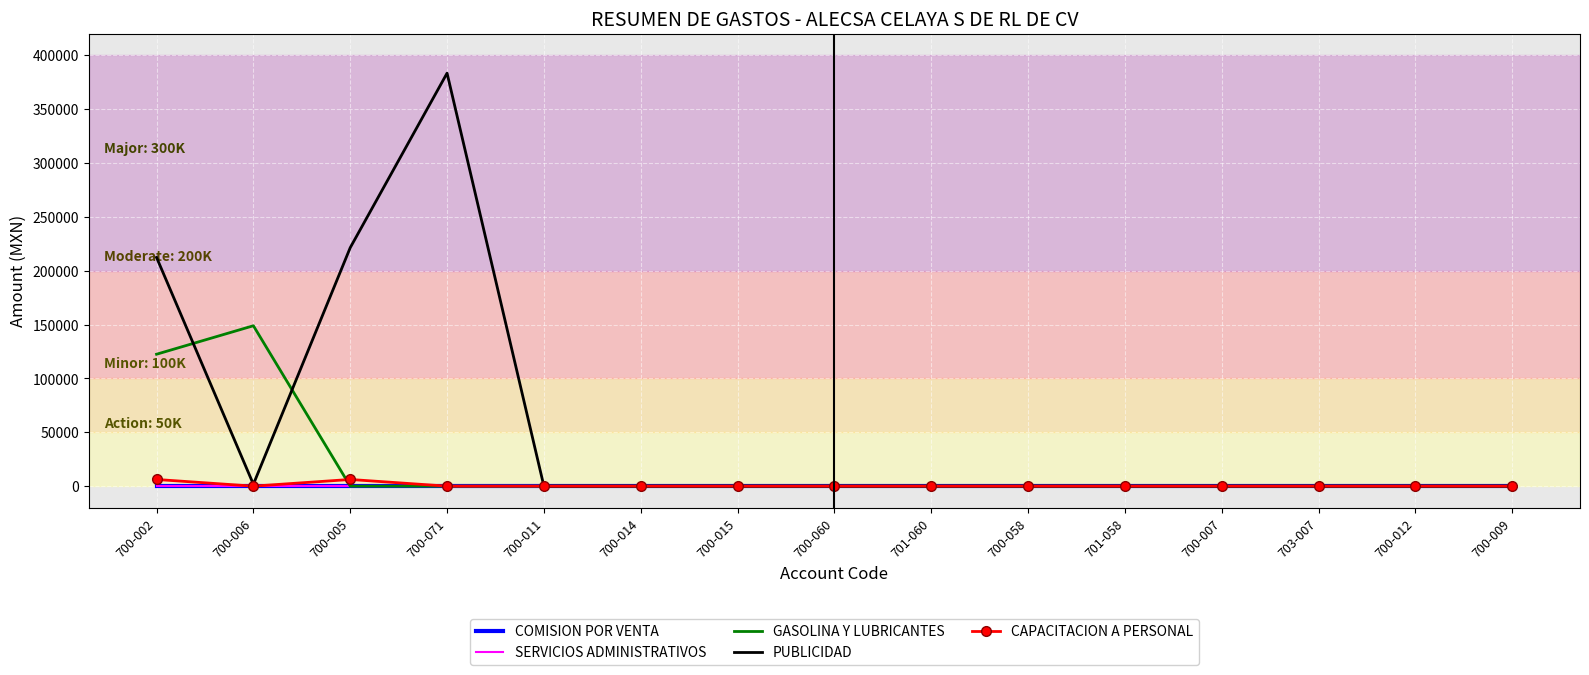

Reading left to right, transcribe all the data shown in this chart.

COMISION POR VENTA: 700-002=0.0	700-006=0.0	700-005=0.0	700-071=0.0	700-011=0.0	700-014=0.0	700-015=0.0	700-060=0.0	701-060=0.0	700-058=0.0	701-058=0.0	700-007=0.0	703-007=0.0	700-012=0.0	700-009=0.0
SERVICIOS ADMINISTRATIVOS: 700-002=0.0	700-006=0.0	700-005=0.0	700-071=0.0	700-011=0.0	700-014=0.0	700-015=0.0	700-060=0.0	701-060=0.0	700-058=0.0	701-058=0.0	700-007=0.0	703-007=0.0	700-012=0.0	700-009=0.0
GASOLINA Y LUBRICANTES: 700-002=122441.3	700-006=148871.0	700-005=0.0	700-071=0.0	700-011=0.0	700-014=0.0	700-015=0.0	700-060=0.0	701-060=0.0	700-058=0.0	701-058=0.0	700-007=0.0	703-007=0.0	700-012=0.0	700-009=0.0
PUBLICIDAD: 700-002=212264.5	700-006=1739.5	700-005=221325.6	700-071=383295.3	700-011=0.0	700-014=0.0	700-015=0.0	700-060=0.0	701-060=0.0	700-058=0.0	701-058=0.0	700-007=0.0	703-007=0.0	700-012=0.0	700-009=0.0
CAPACITACION A PERSONAL: 700-002=6198.9	700-006=0.0	700-005=6198.9	700-071=0.0	700-011=0.0	700-014=0.0	700-015=0.0	700-060=0.0	701-060=0.0	700-058=0.0	701-058=0.0	700-007=0.0	703-007=0.0	700-012=0.0	700-009=0.0